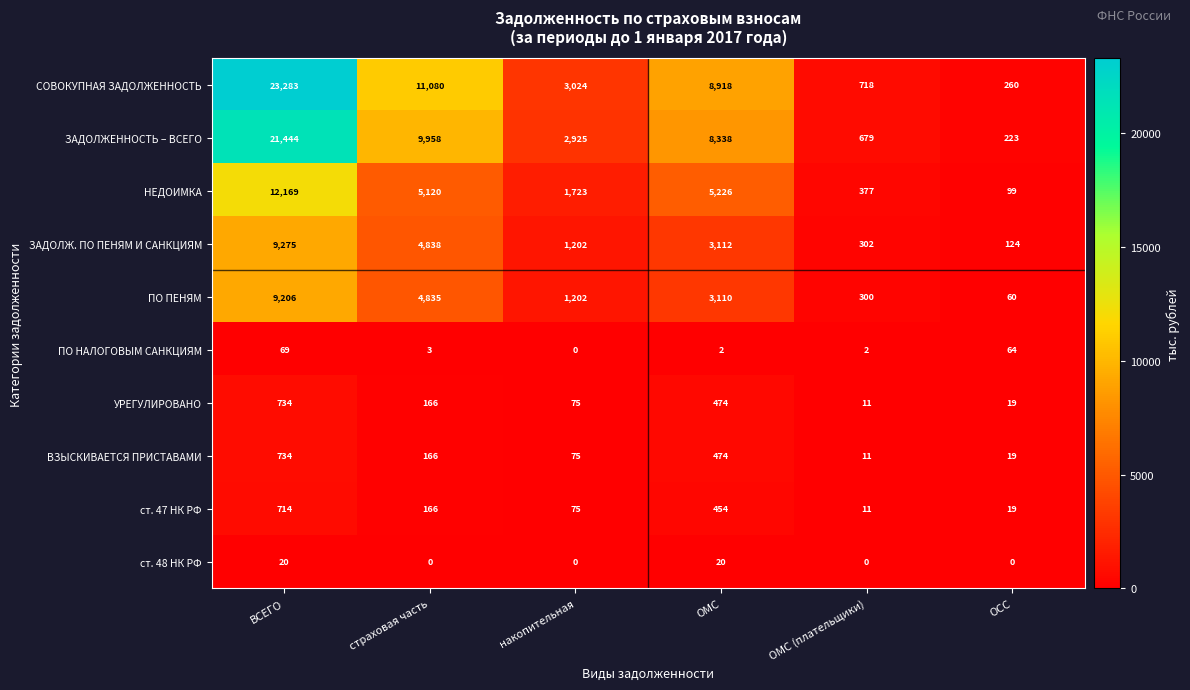

Is it true that ст. 47 НК РФ equals 75 at накопительная?

True